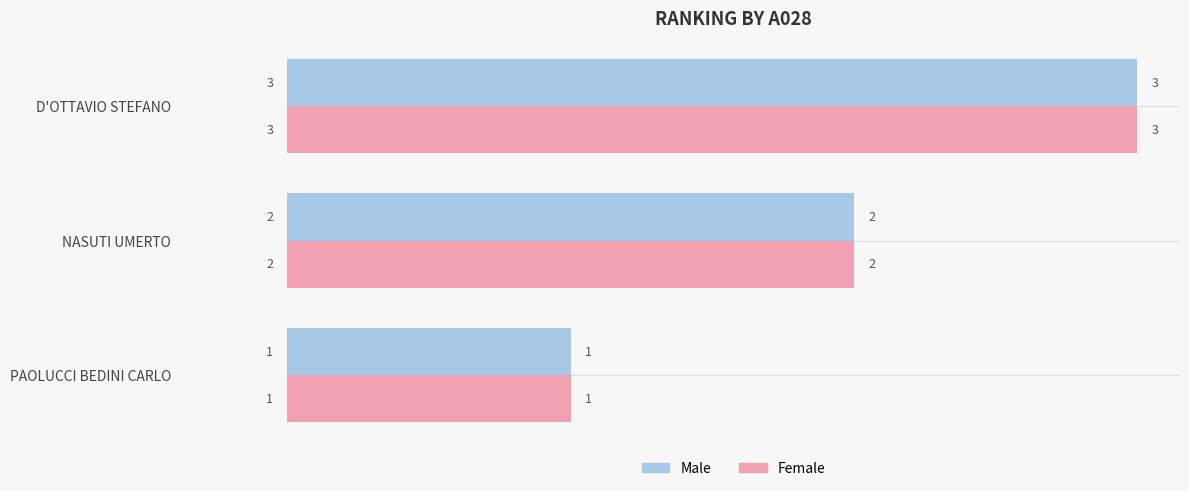

At which category is the sum across all series the highest?

D'OTTAVIO STEFANO